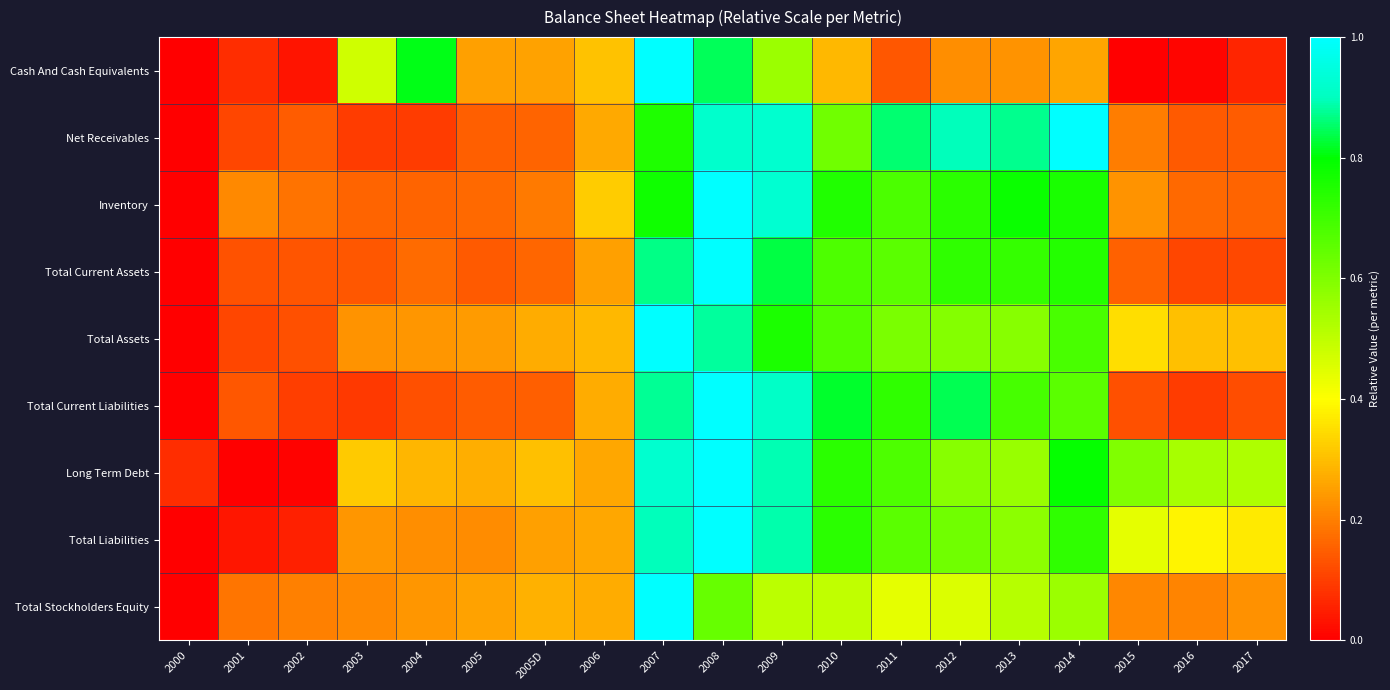

At which category is the sum across all series the highest?

2008